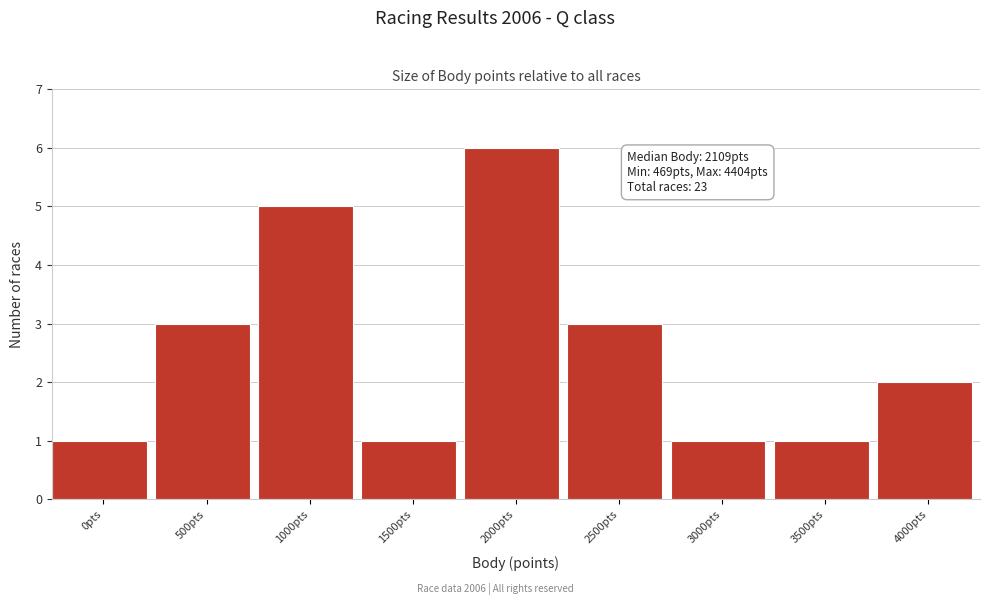

Reading right to left, list all the values displayed in this chart.

4000pts=2	3500pts=1	3000pts=1	2500pts=3	2000pts=6	1500pts=1	1000pts=5	500pts=3	0pts=1